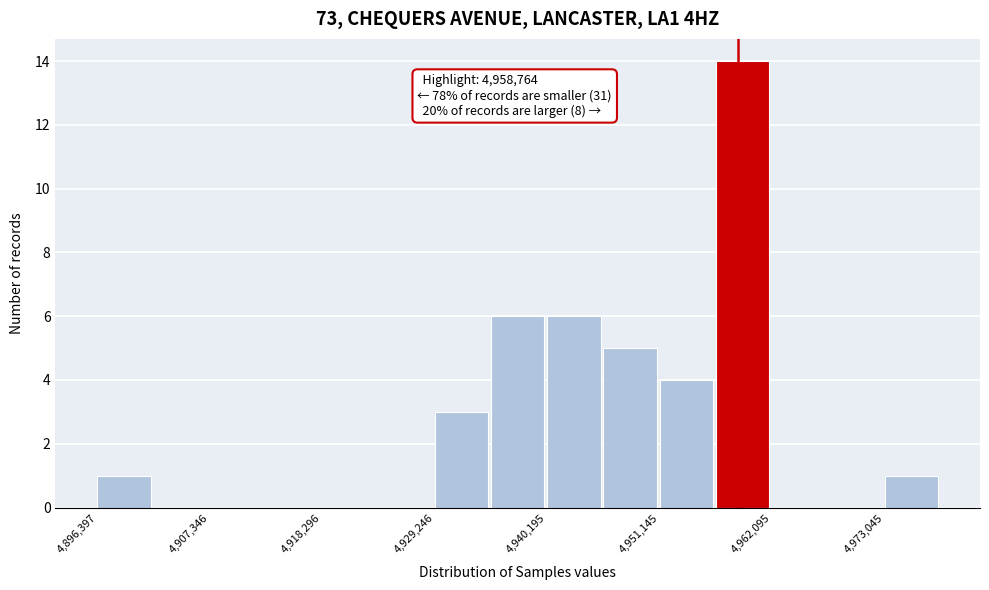

Read against the x-axis, roughly where is the centre of the tallest bar?

4960000